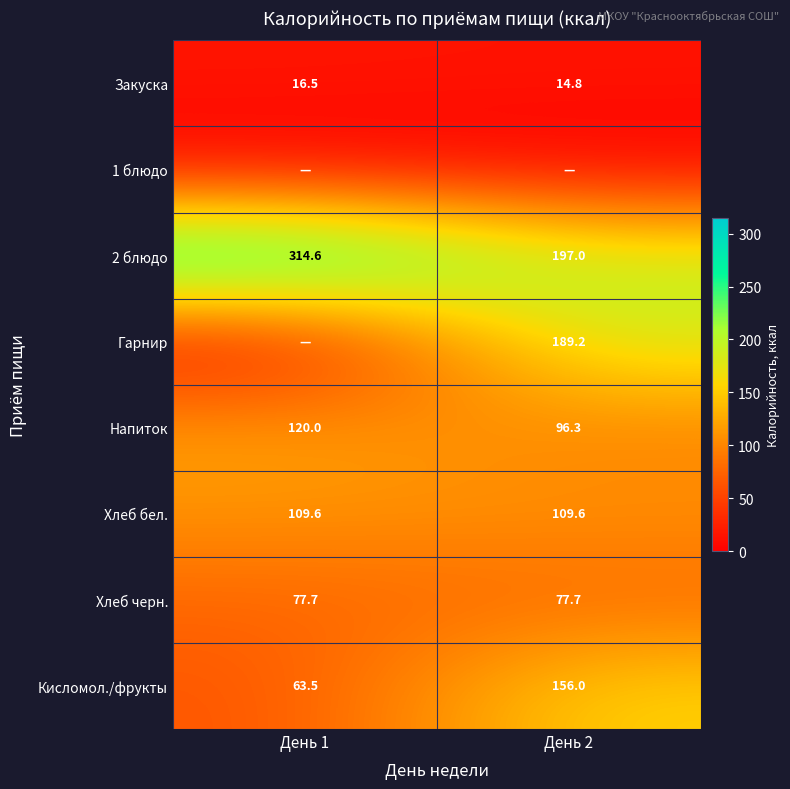

At how many categories does at least one series exceed 164?

2